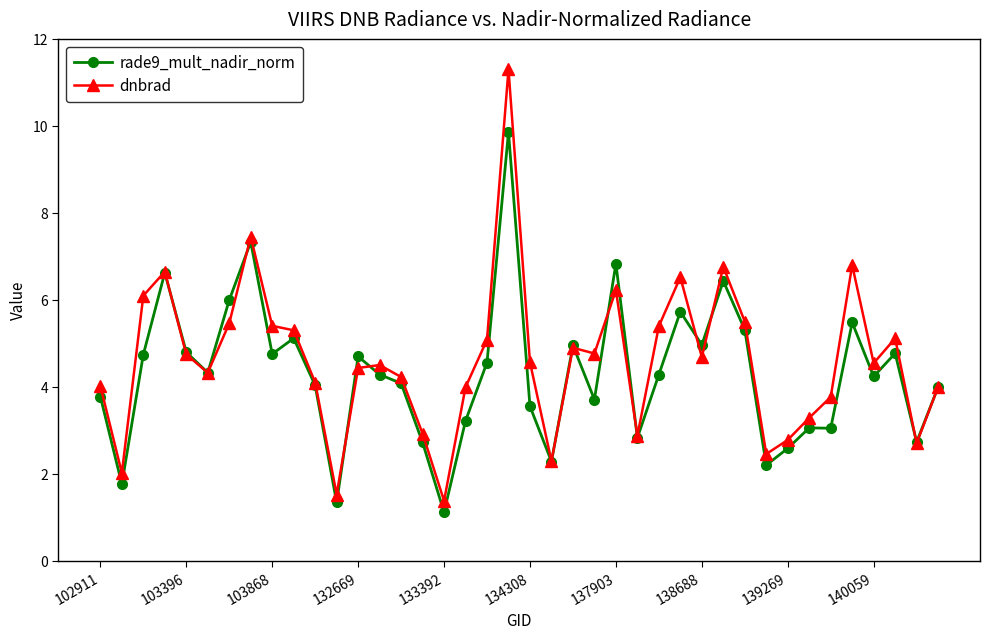

What is the minimum value for rade9_mult_nadir_norm?

1.1